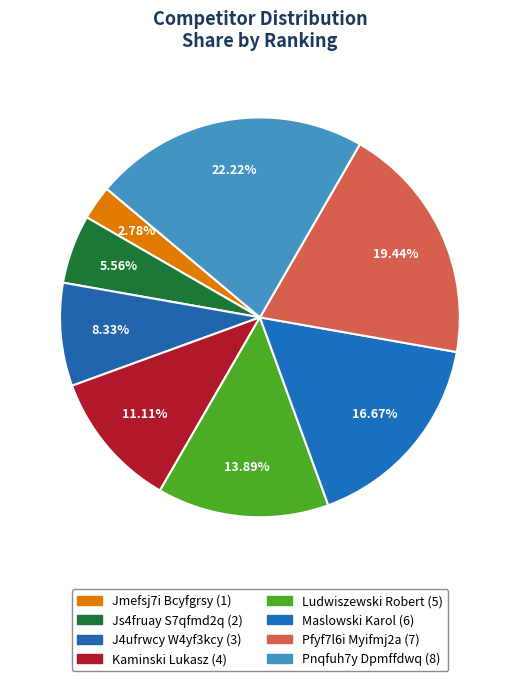

How many segments does this pie chart have?

8